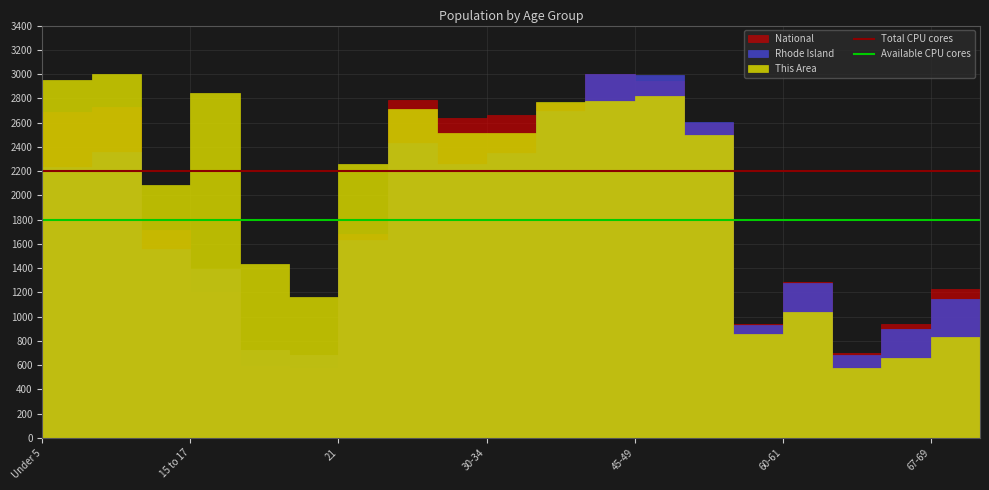

What is the highest value of the Total CPU cores series?

2200